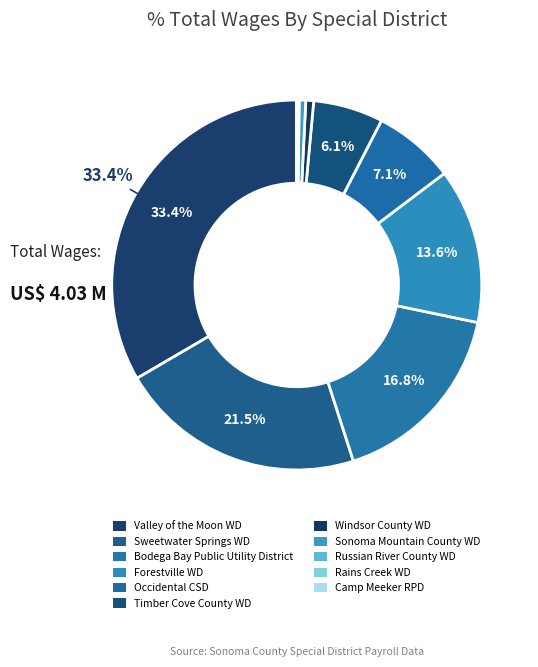

What is the largest slice in the pie chart?

Valley of the Moon Water District